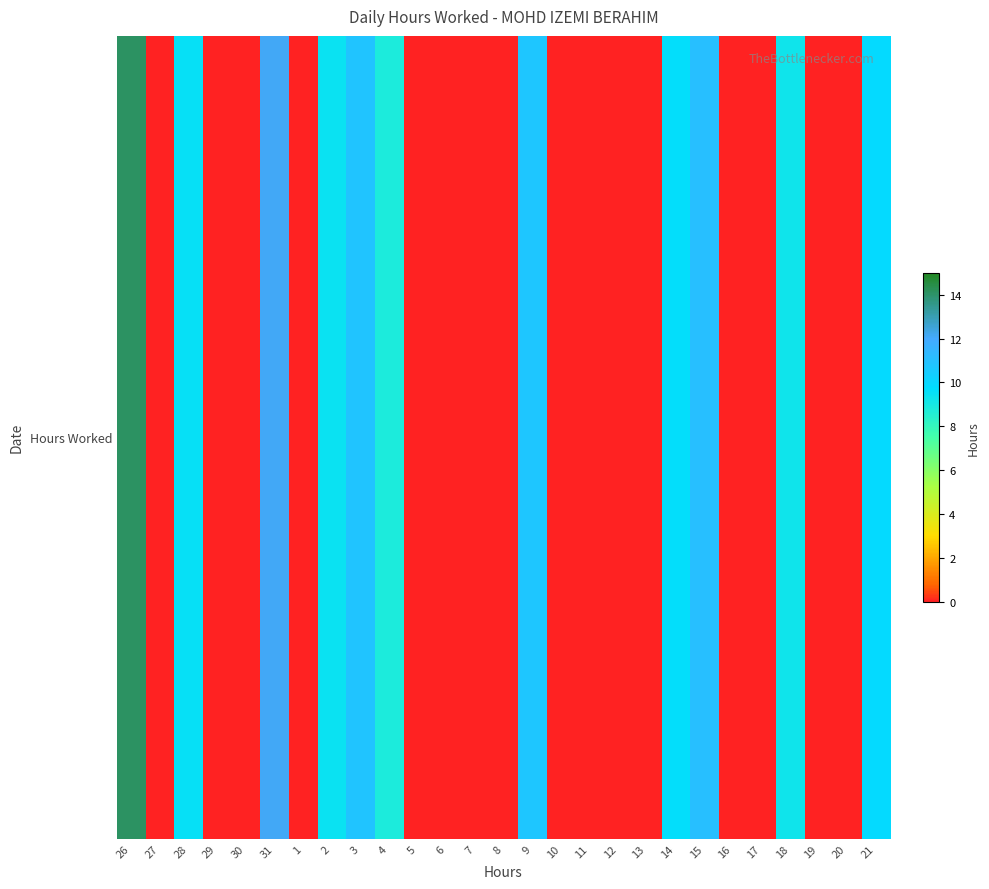

At which category does the chart reach its peak across all series?

26